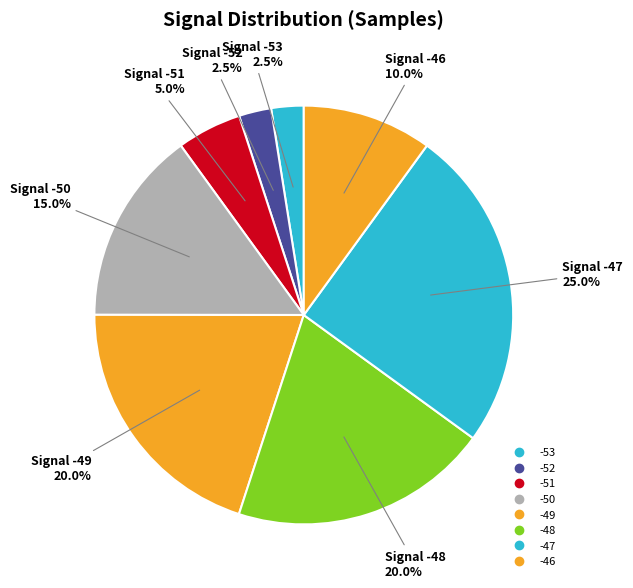

Count the number of slices in the pie.

8